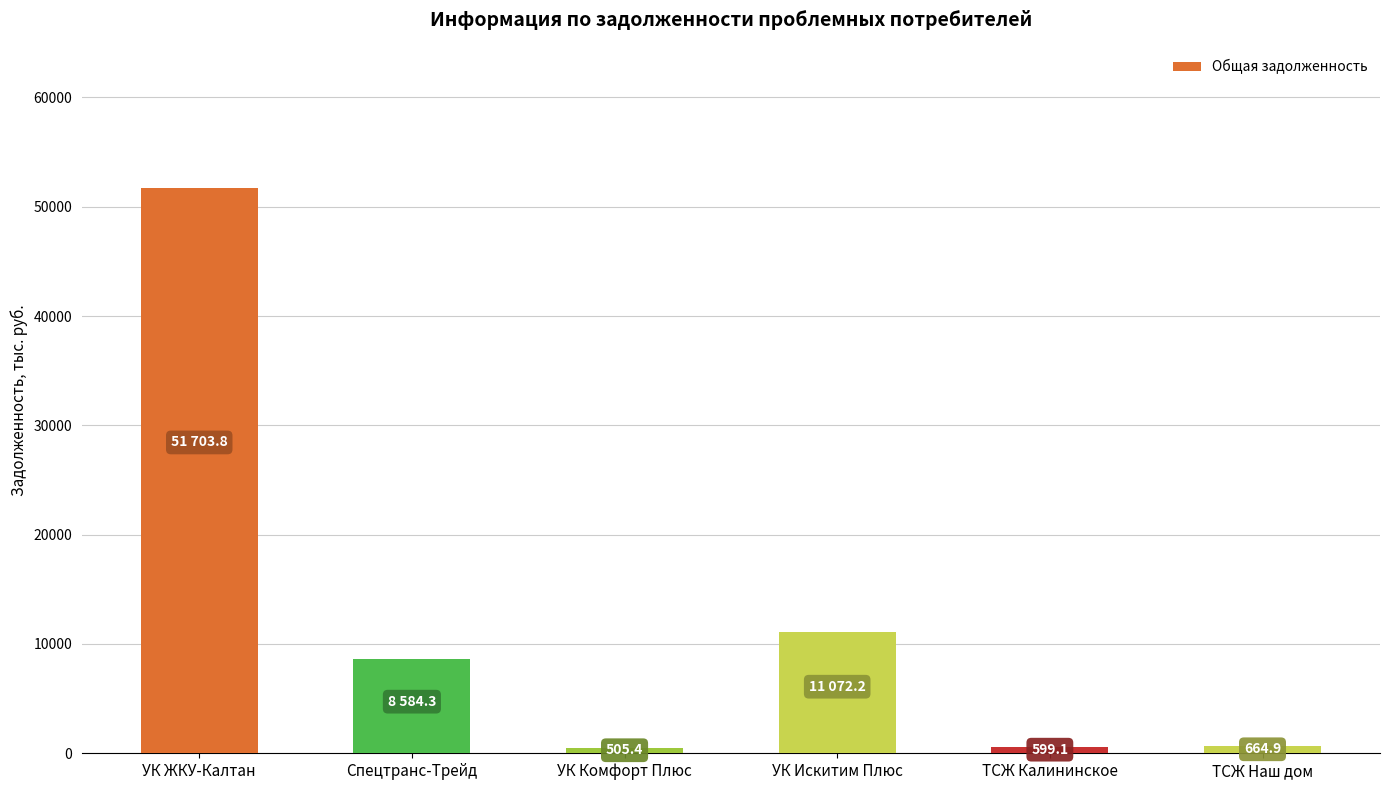

Is it true that the value at УК Комфорт Плюс is 505.4?

True